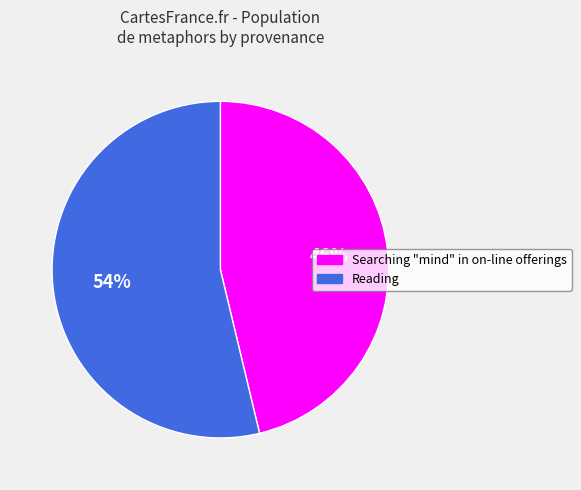

Count the number of slices in the pie.

2